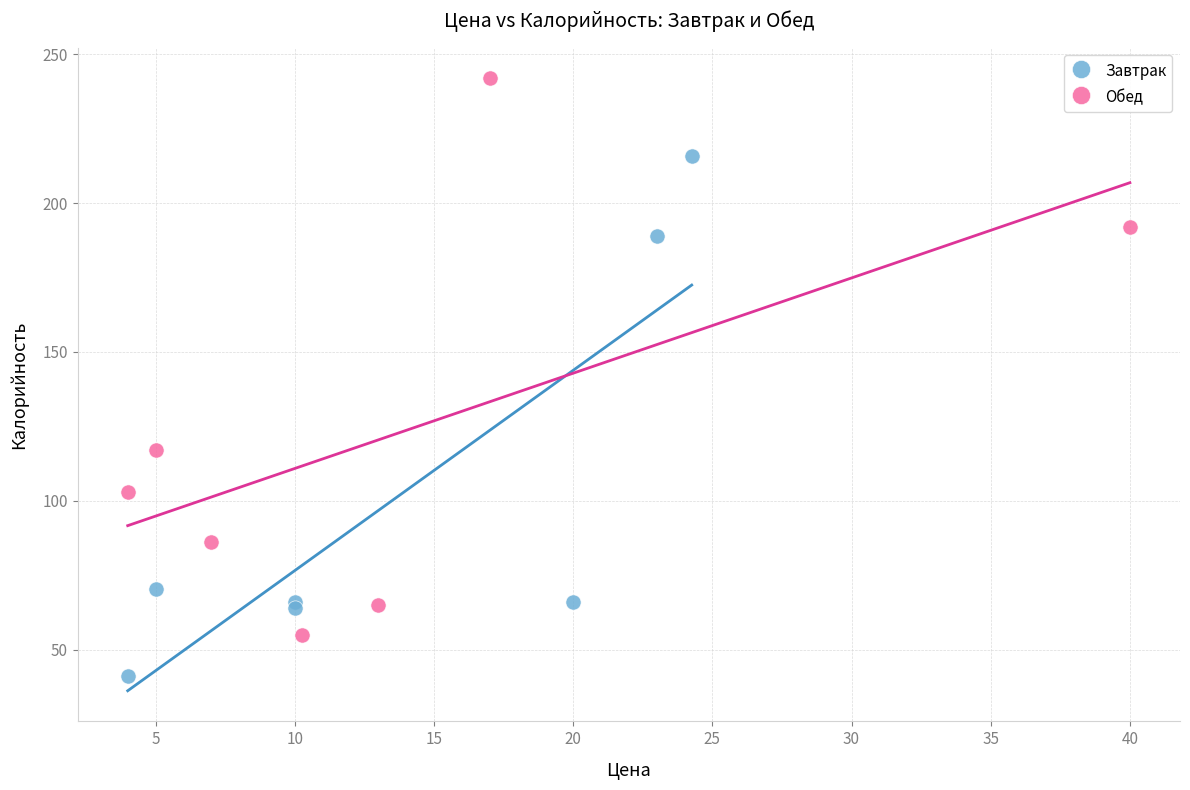

Which series reaches the minimum Y coordinate?

Завтрак